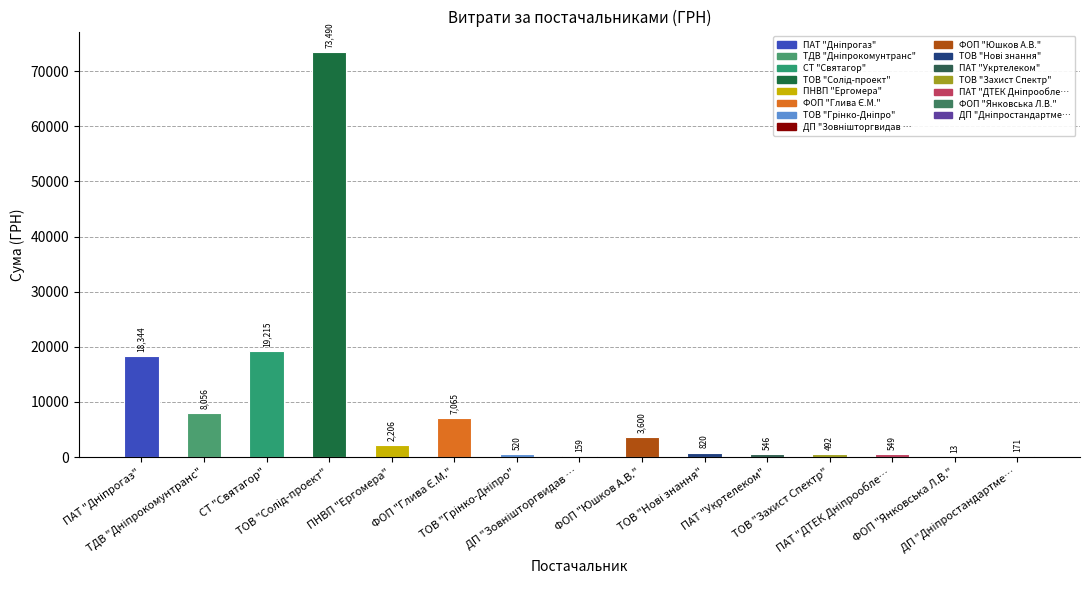

What is the maximum value shown in the chart?

73490.0